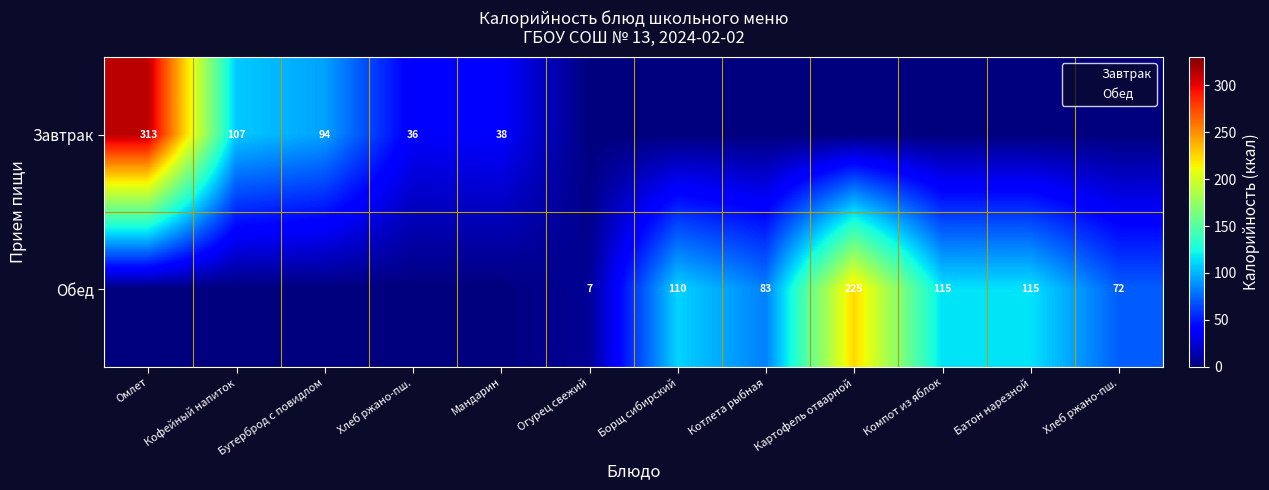

Between Борщ сибирский and Компот из яблок, which series saw the biggest shift?

Обед